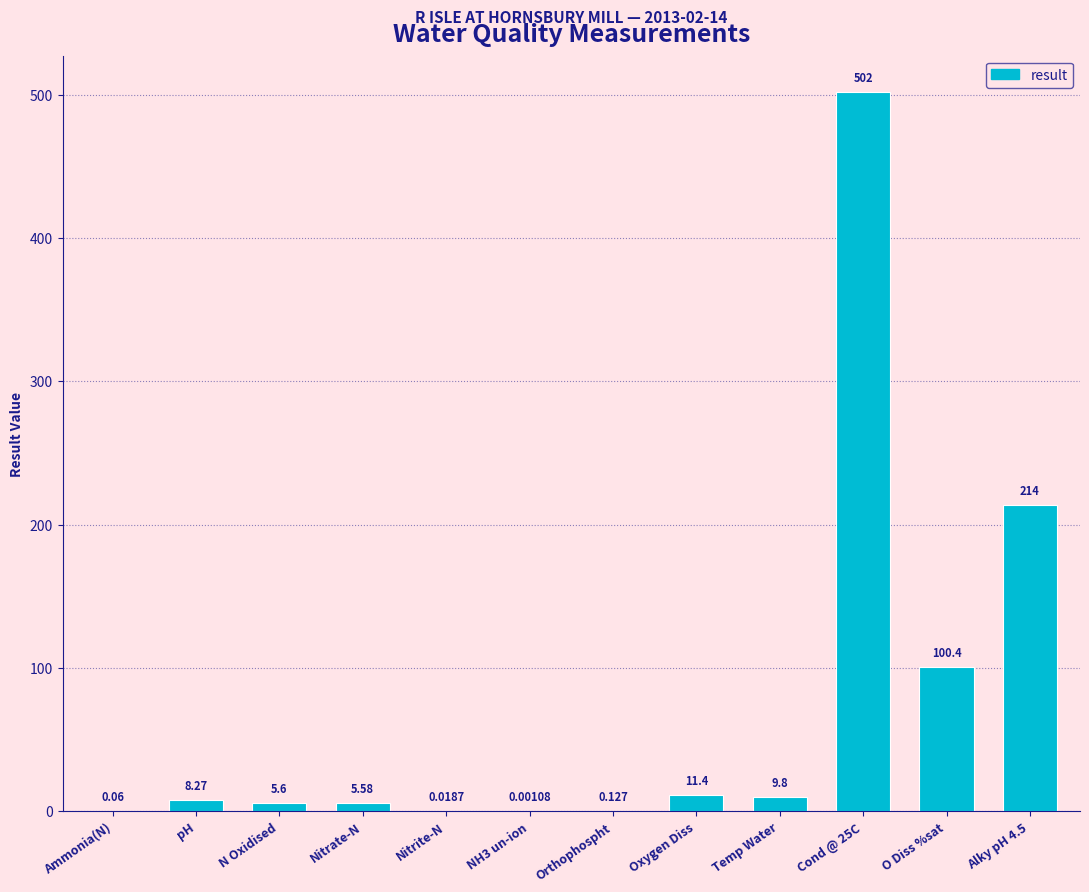

How many data points are above 8?

6